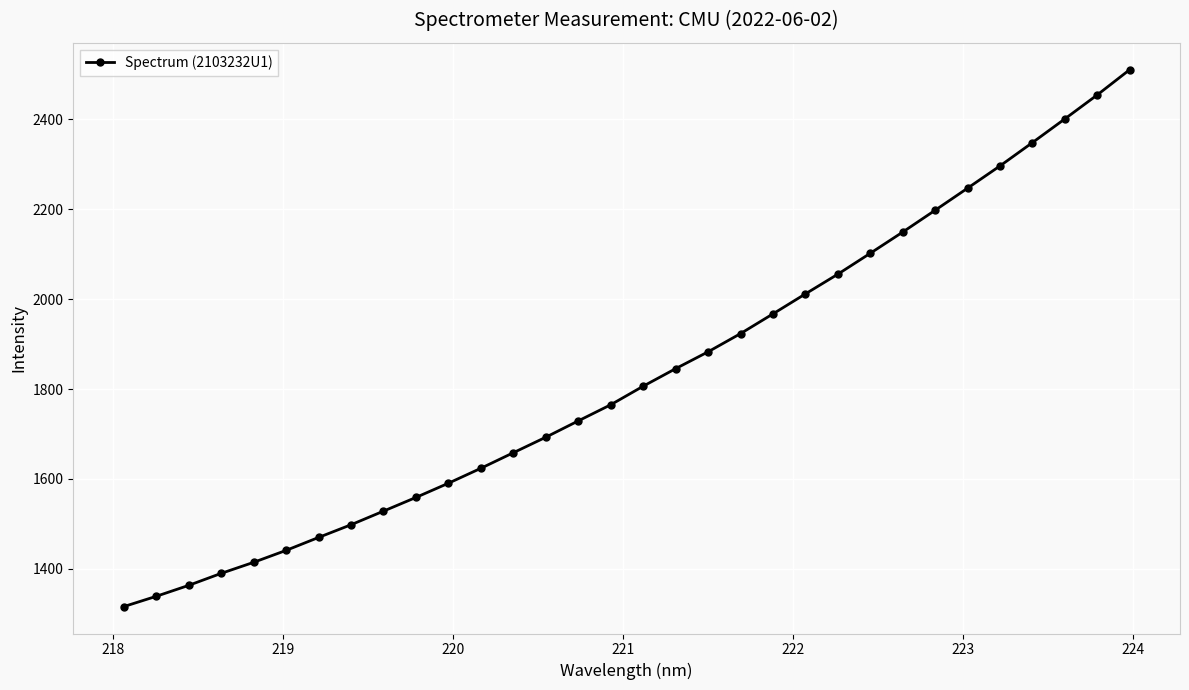

Does the chart display data point markers on the line(s)?

Yes